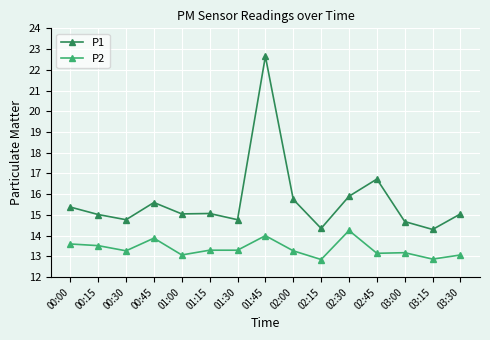

What is the difference between the highest and lowest values at 02:00?

2.5